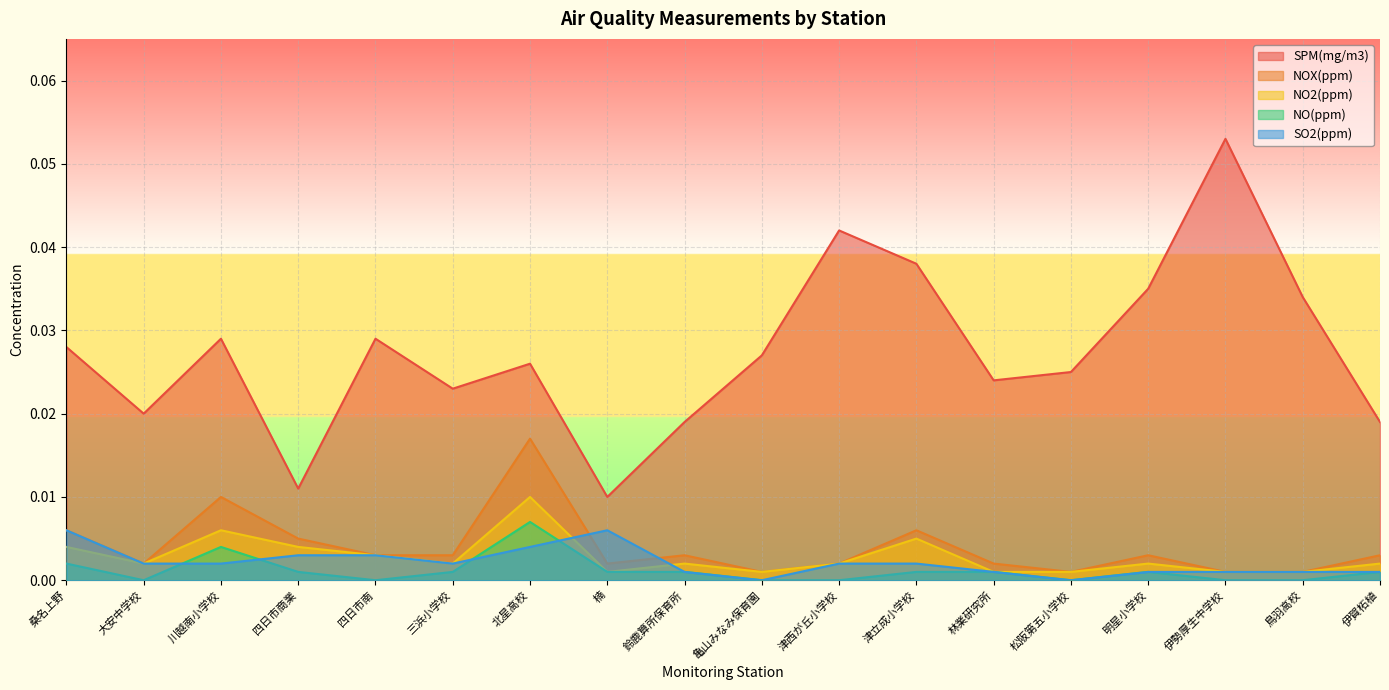

In SO2(ppm), how many points are lower than both neighbors (excluding endpoints)?

3